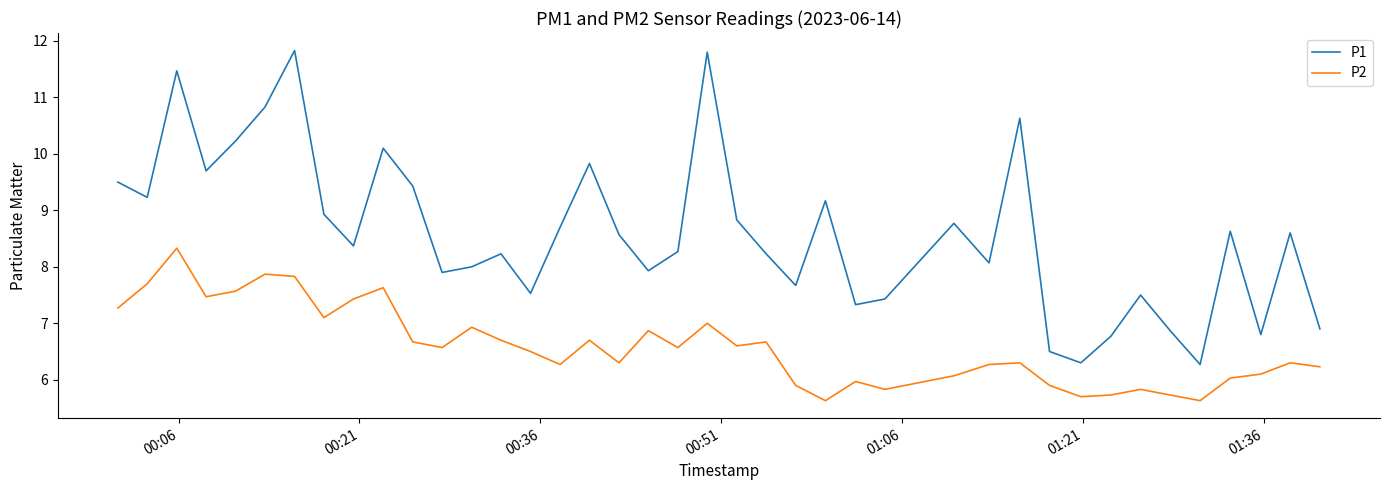

List the series in order of their overall mean, highest first.

P1, P2